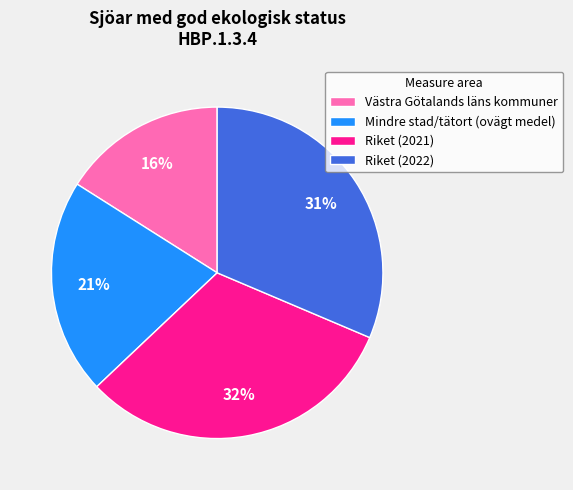

What is the smallest slice in the pie chart?

Västra Götalands läns kommuner